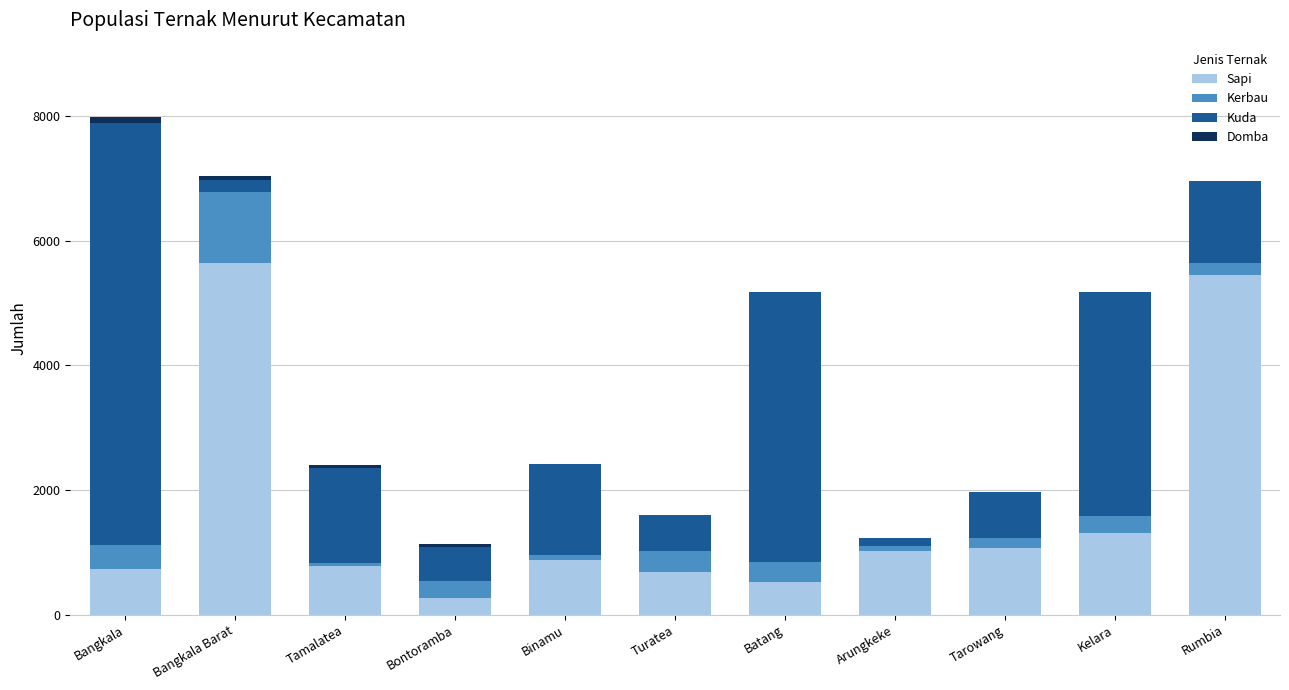

Are the bars grouped side by side (vs. stacked)?

No